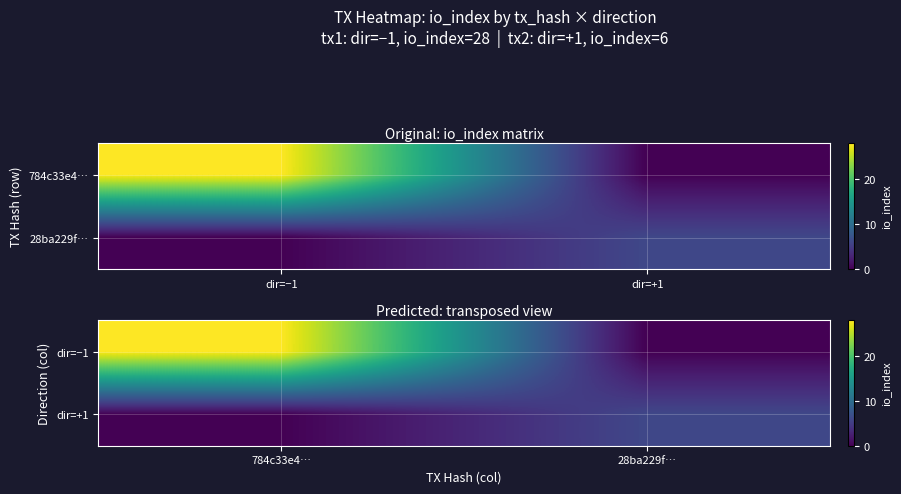

How many categories are shown in the chart?

2